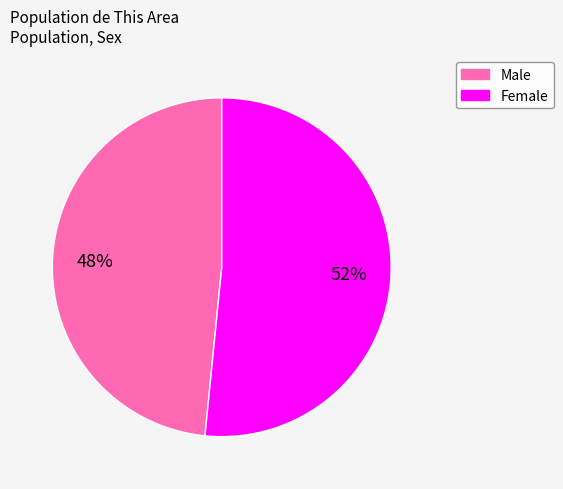

Do Female and Male together represent more than half of the pie?

Yes